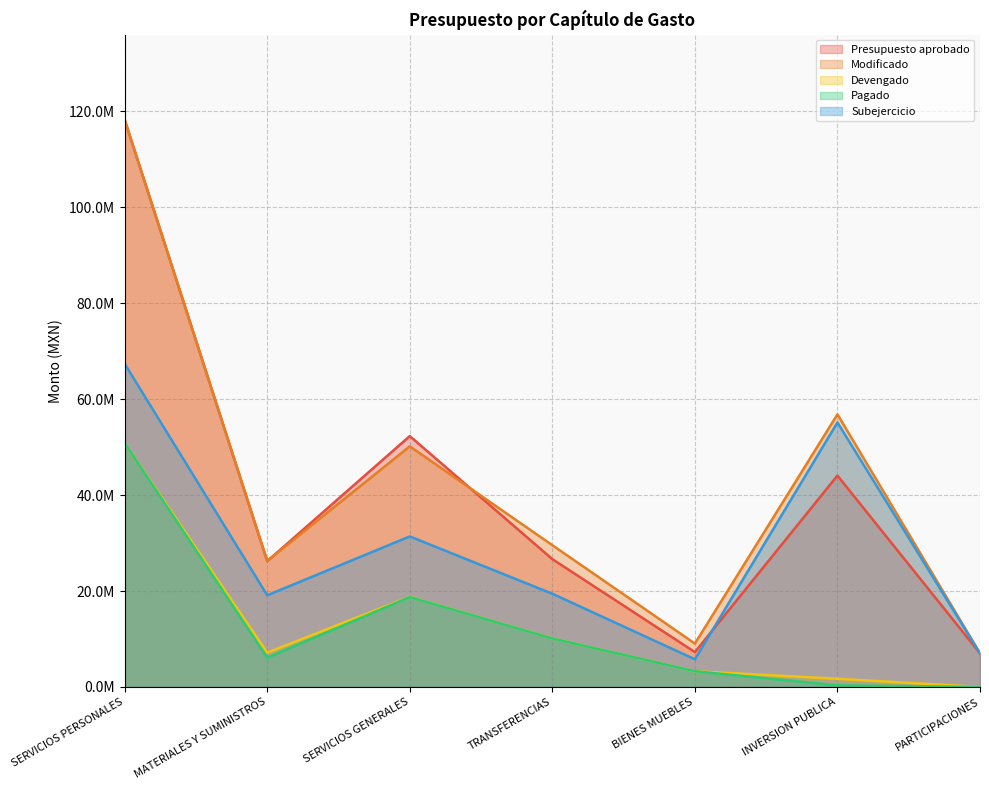

Reading left to right, transcribe all the data shown in this chart.

Presupuesto aprobado: 118277301.0	26227910.9	52311192.6	26652780.6	7262427.8	44077000.0	7000000.0
Modificado: 118277301.0	26272559.2	50174201.3	29558855.6	9042617.8	56845702.7	7000000.0
Devengado: 50888537.7	7159962.0	18789965.5	10123125.3	3276505.9	1696604.7	0.0
Pagado: 50888537.7	6097915.4	18738172.8	10109437.3	3273721.9	323342.0	0.0
Subejercicio: 67388763.4	19112597.2	31384235.7	19435730.4	5766111.8	55149098.0	7000000.0